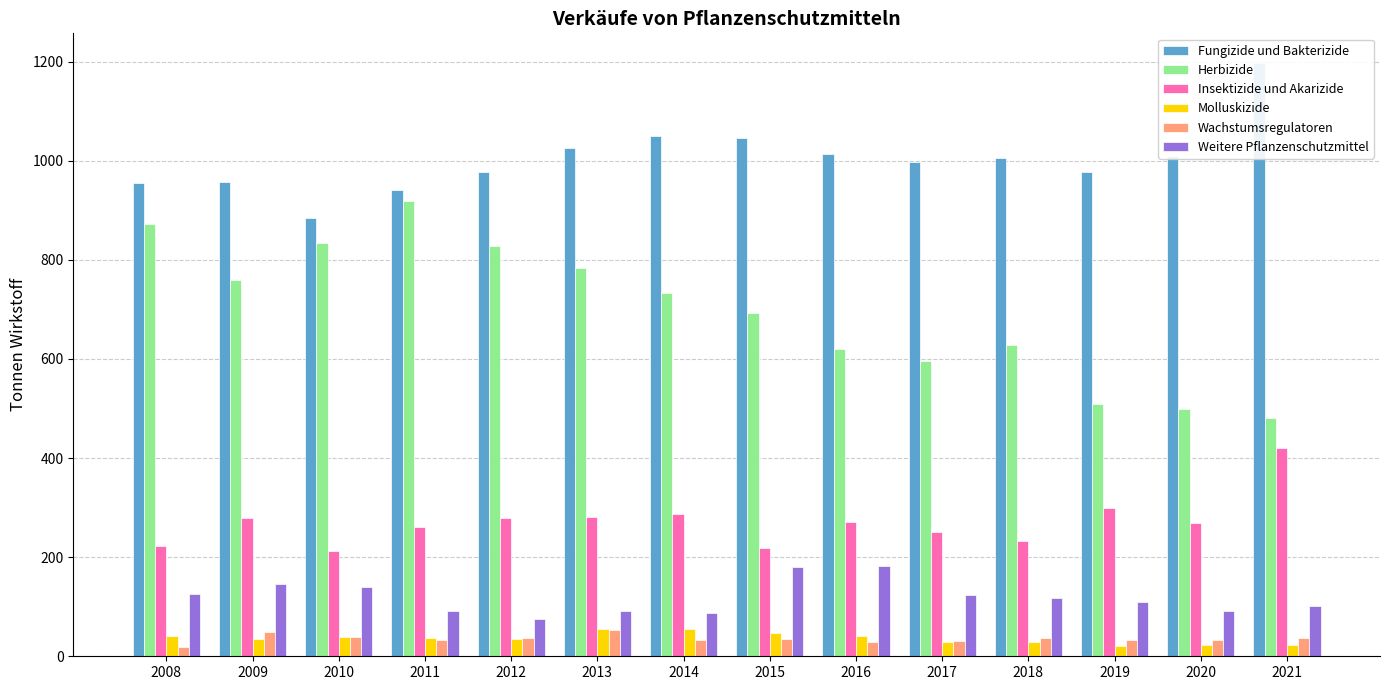

How many data points in Insektizide und Akarizide are above 270?

7